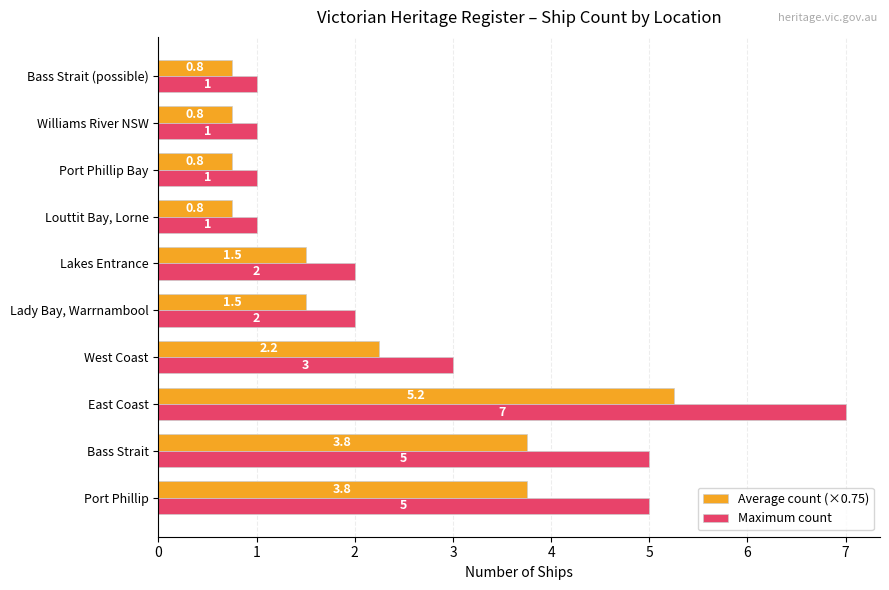

Which category has the highest value in the Maximum count series?

East Coast